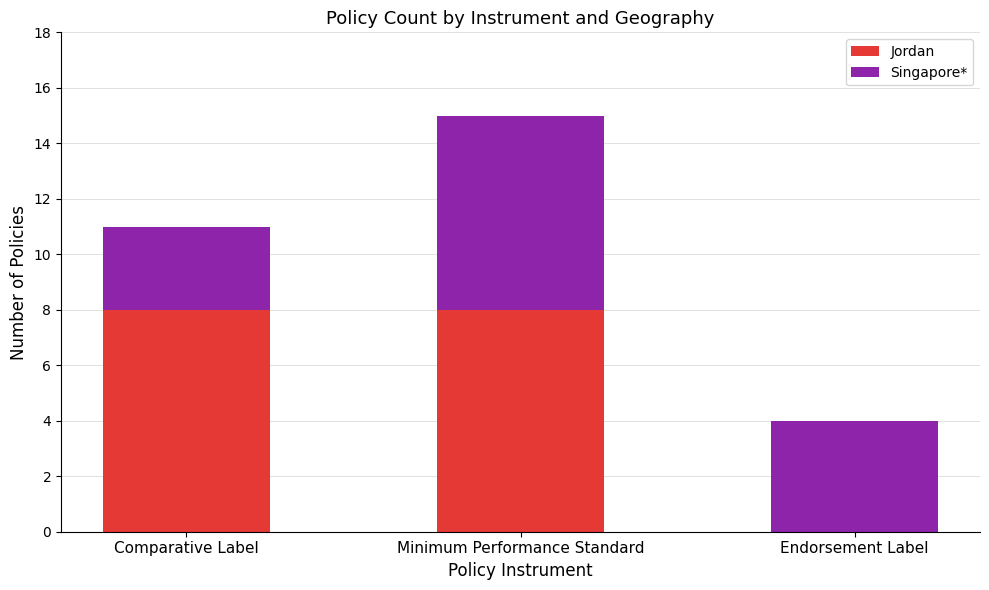

What is the approximate value of Jordan at Comparative Label?

8